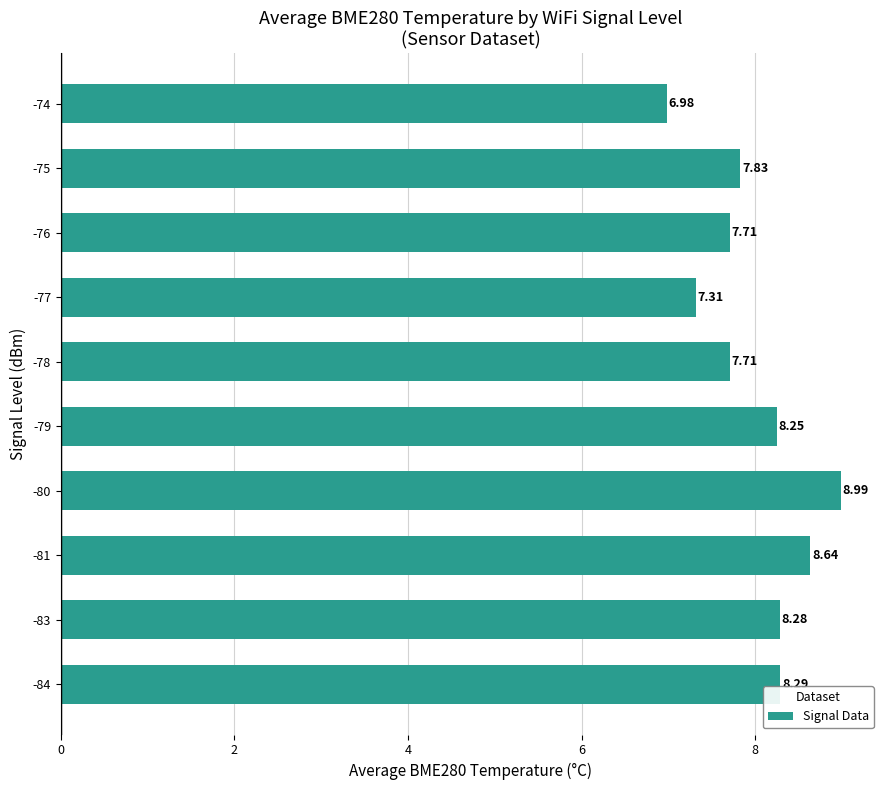

What is the ratio of the value at -78 to the value at -76?

1.0